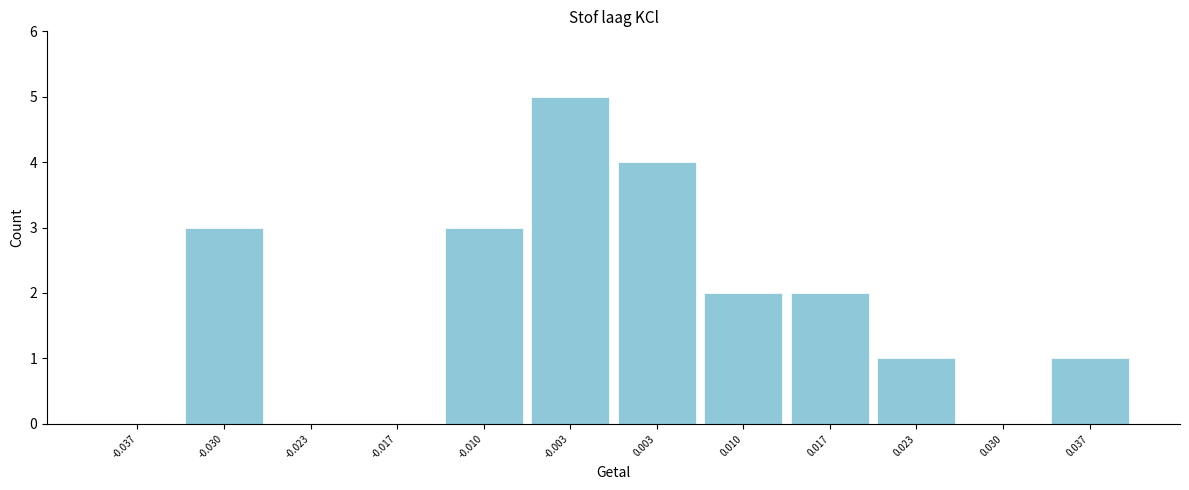

Which range on the x-axis has the tallest bar?

-0.007 to 0.000